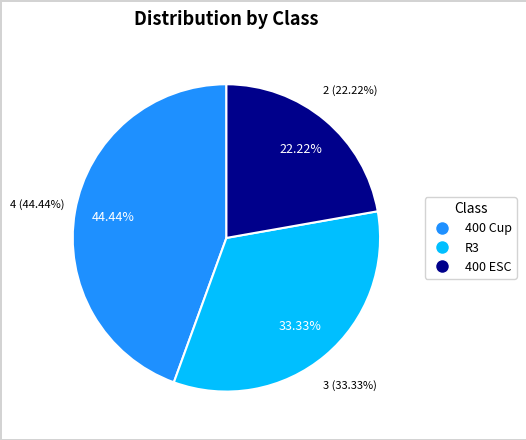

Approximately how many times larger is the value at 400 Cup compared to 400 ESC?

2.0